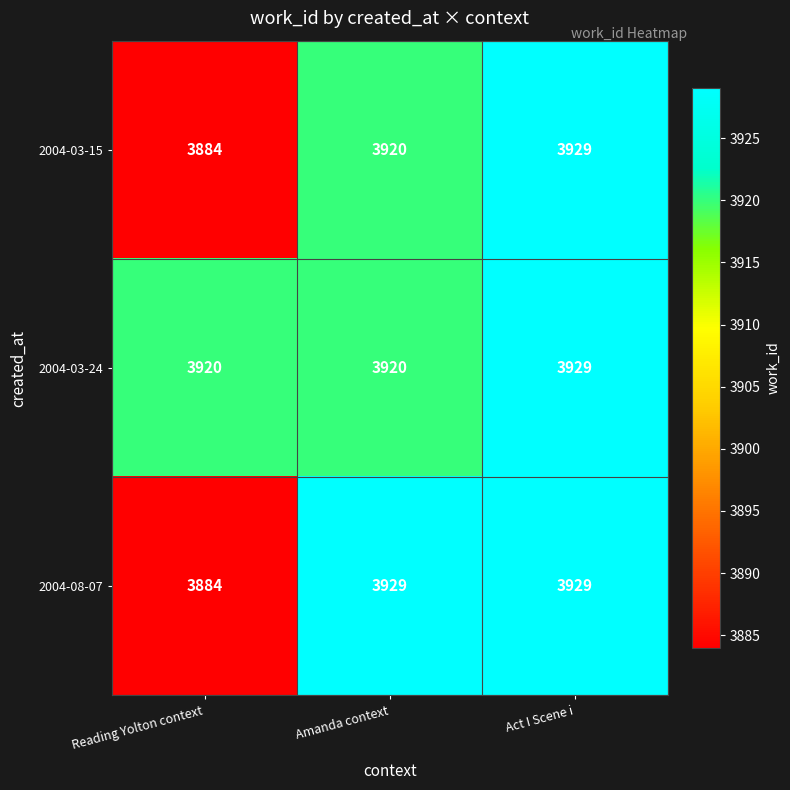

Which series has the largest total across all categories?

2004-03-24